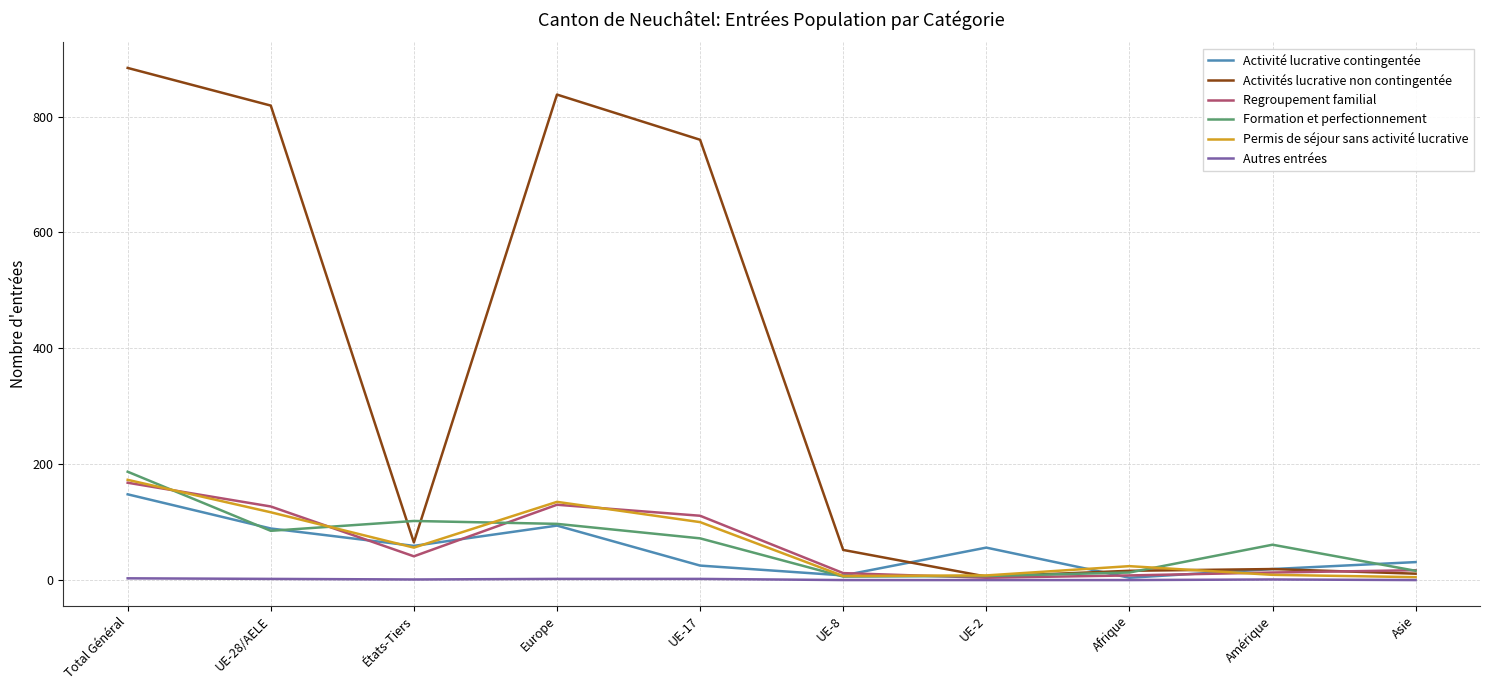

Does the chart display data point markers on the line(s)?

No